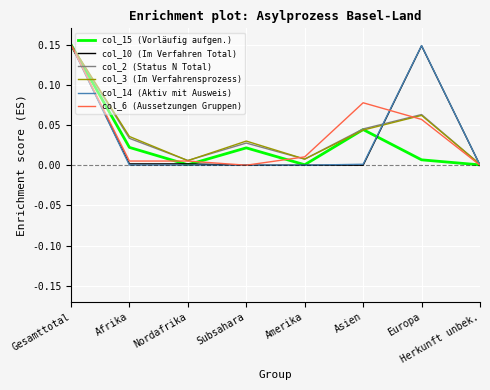

In col_15 (Vorläufig aufgen.), how many points are higher than both neighbors (excluding endpoints)?

2